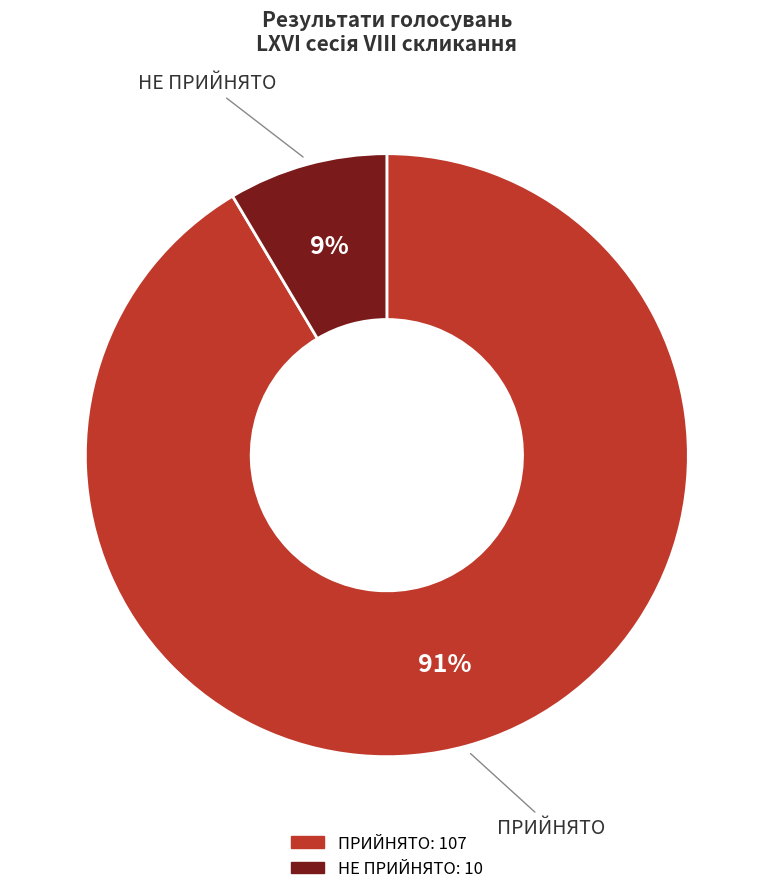

Count the number of slices in the pie.

2